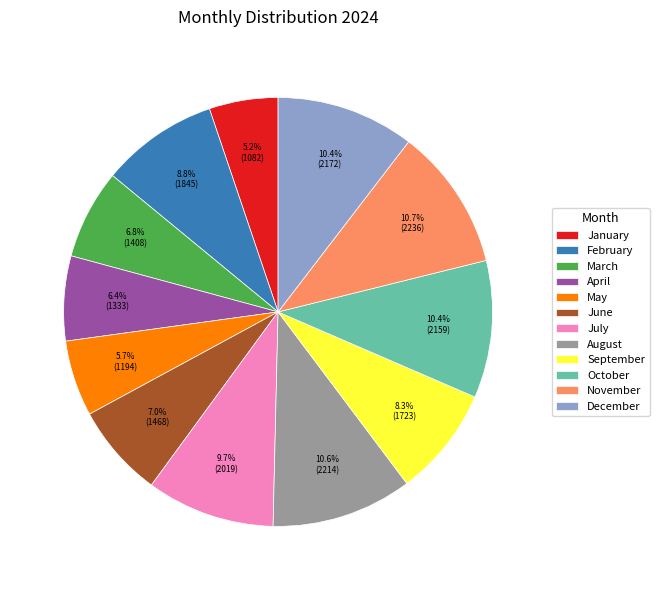

What percentage is the August slice, to the nearest percent?

11%